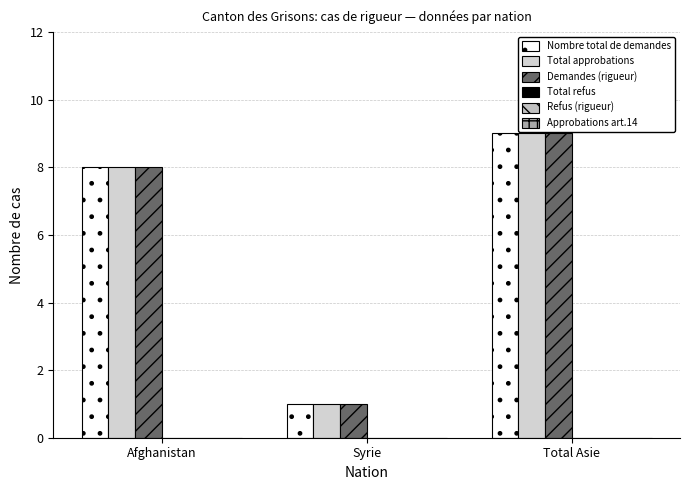

Does the chart contain any negative values?

No